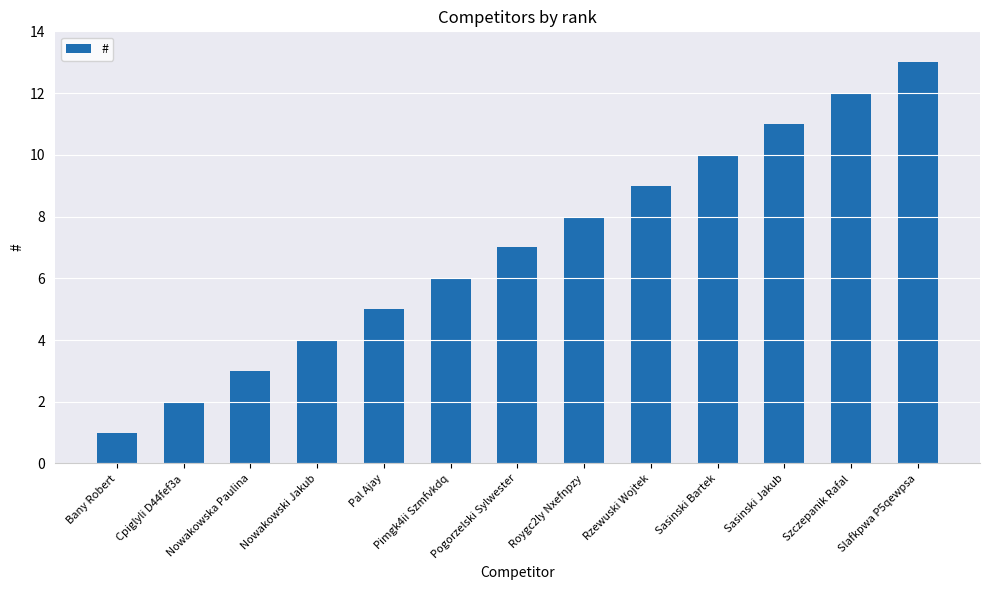

What is the label of the 5th bar from the right?

Rzewuski Wojtek